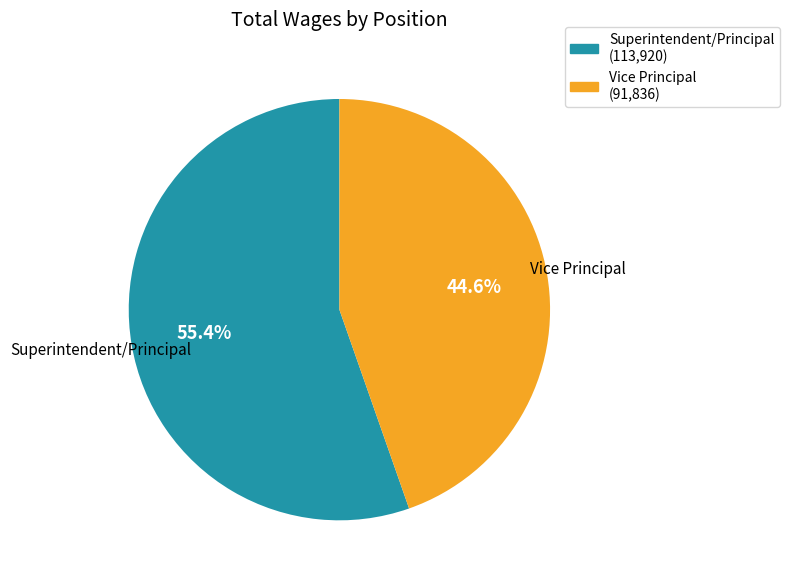

How many segments does this pie chart have?

2